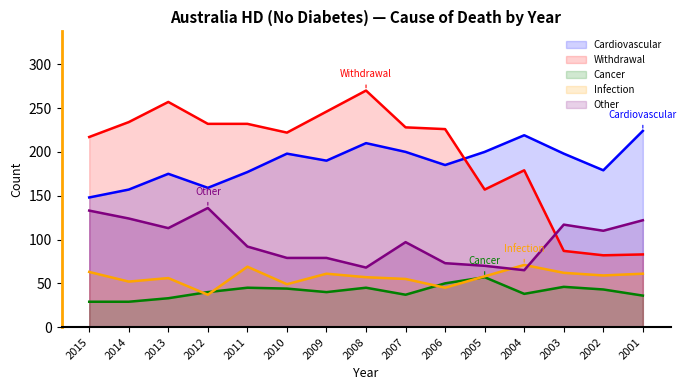

True or false: Other and Cardiovascular cross at least once.

False